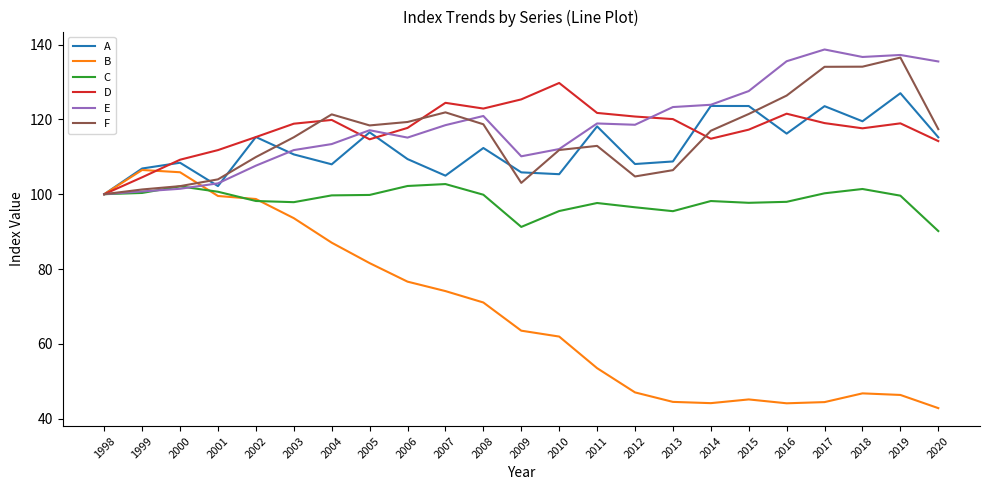

Which series has the widest spread of values?

B